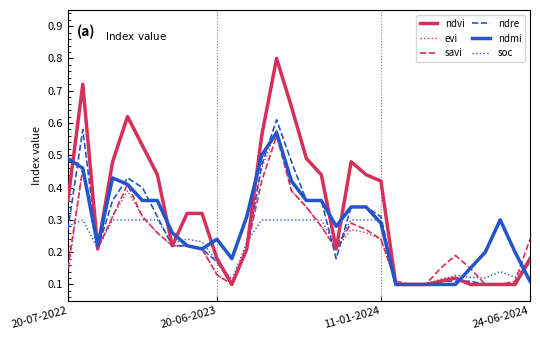

What are all the series names shown in the legend?

ndvi, evi, savi, ndre, ndmi, soc